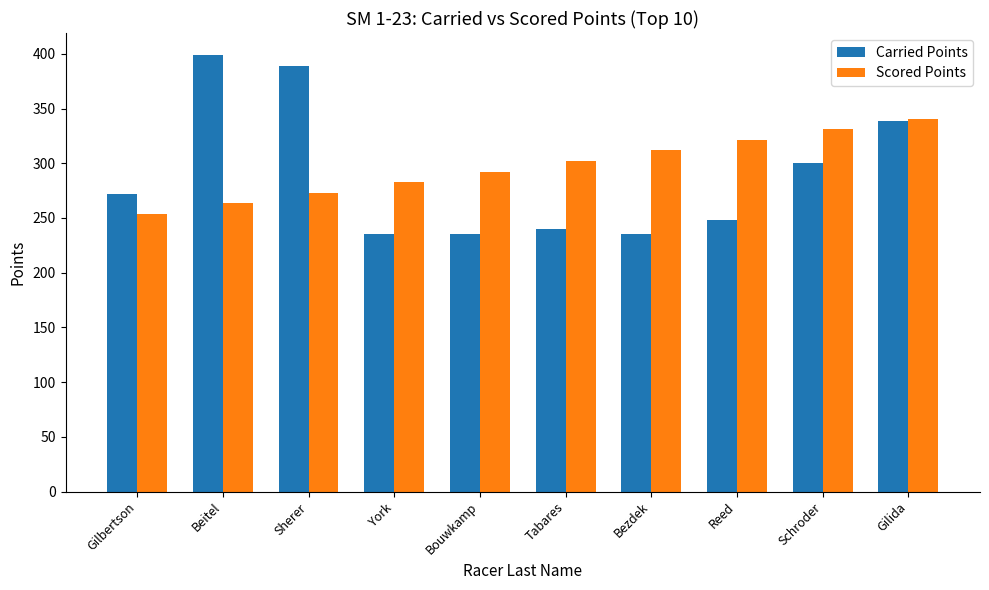

What is the difference between the maximum and minimum values in the Scored Points series?

86.6